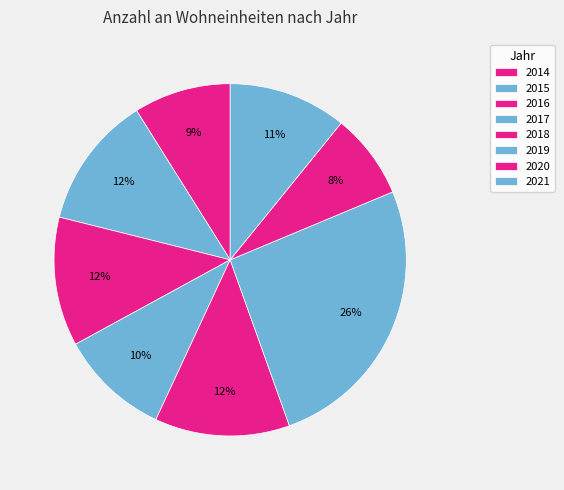

How many slices are in this pie chart?

8